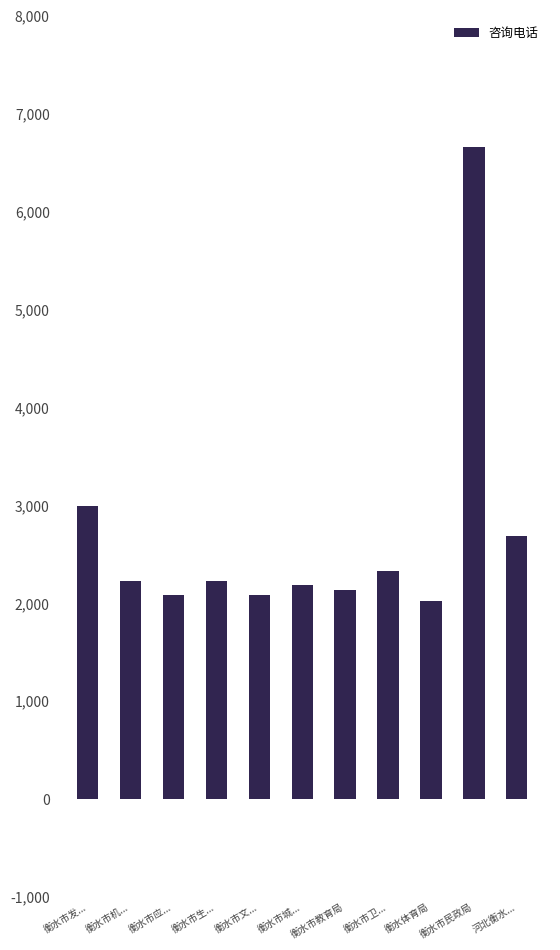

What is the label of the 6th bar from the left?

衡水市城...